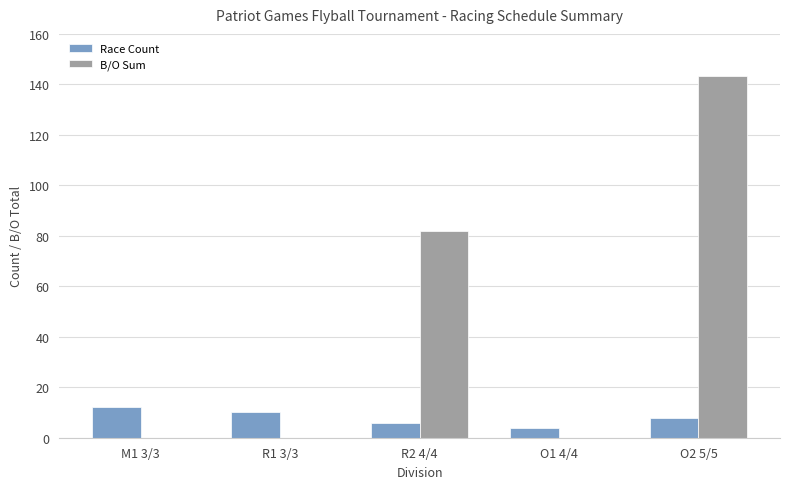

Reading right to left, transcribe all the data shown in this chart.

Race Count: 8.0	4.0	6.0	10.0	12.0
B/O Sum: 143.5	0.0	82.0	0.0	0.0